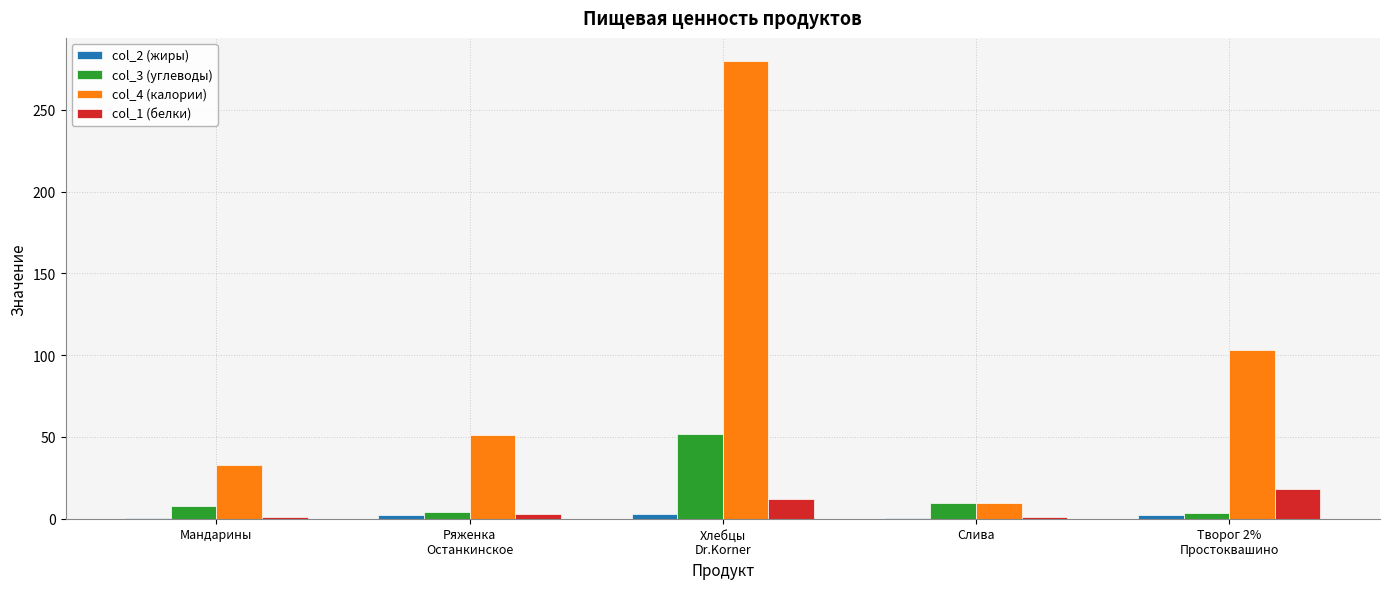

What are all the series names shown in the legend?

col_2 (жиры), col_3 (углеводы), col_4 (калории), col_1 (белки)